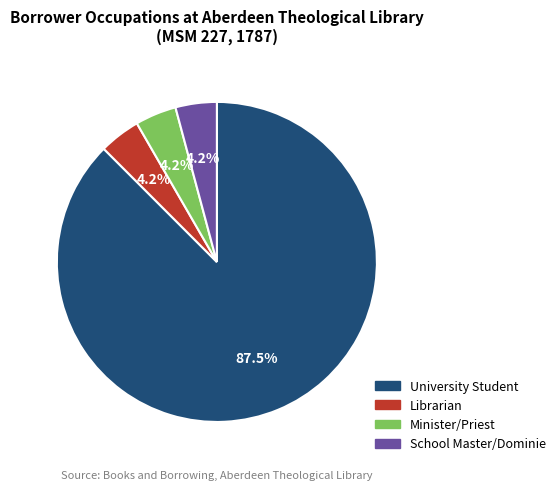

How many segments does this pie chart have?

4